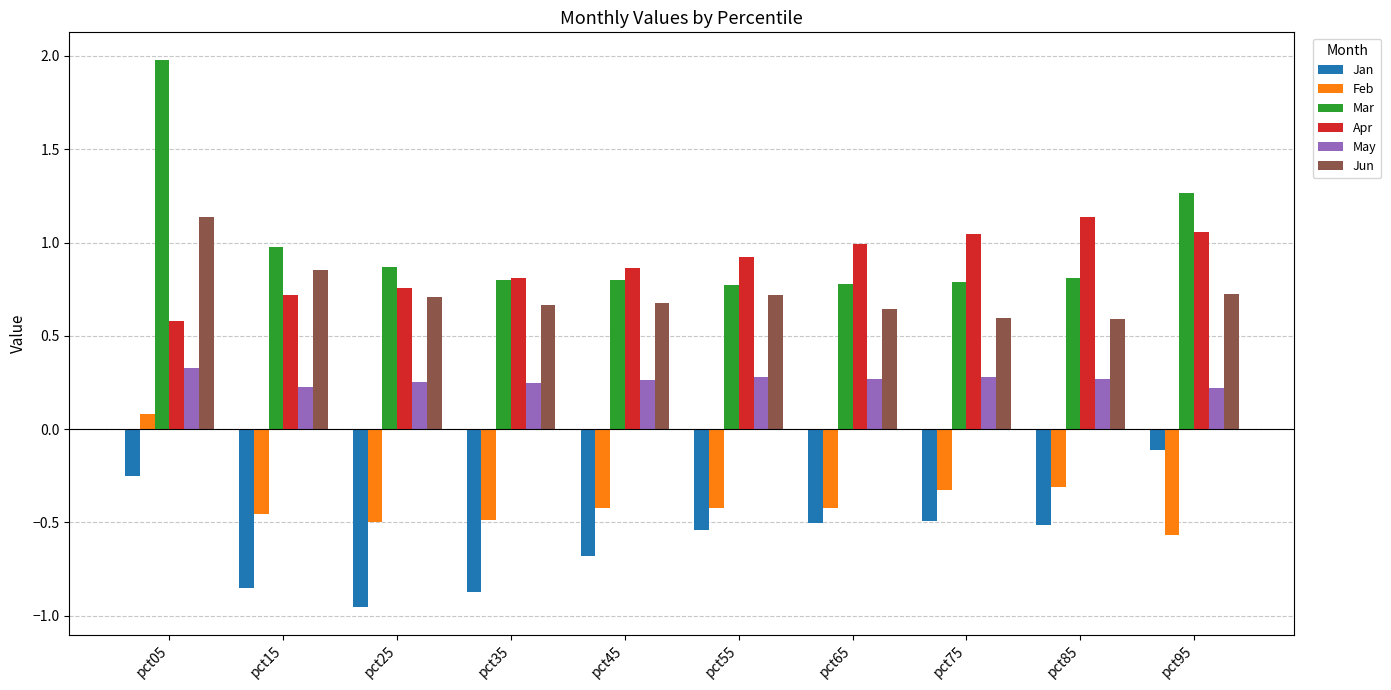

Which series changed the most between pct35 and pct85?

Jan